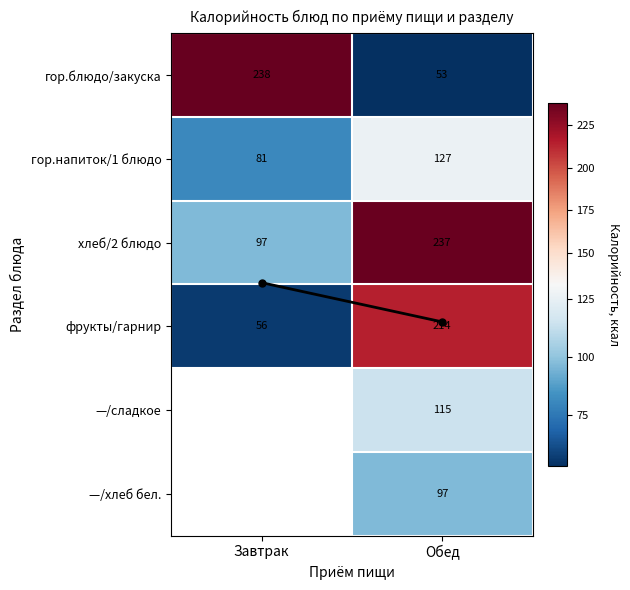

List the labels in order of гор.блюдо/закуска value, largest first.

Завтрак, Обед